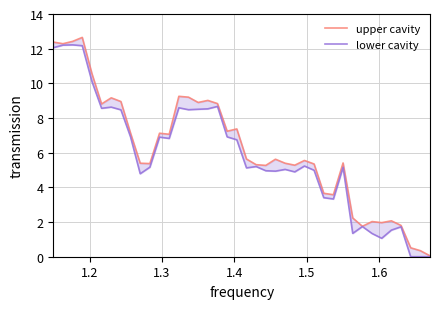

Rank the series by their maximum value, from highest to lowest.

upper cavity, lower cavity